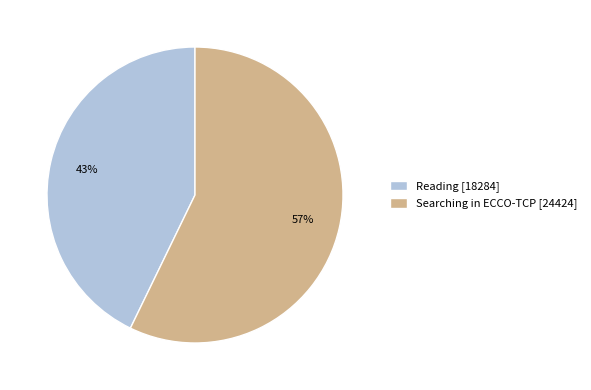

Is the sum of Searching in ECCO-TCP [24424] and Reading [18284] greater than half?

Yes